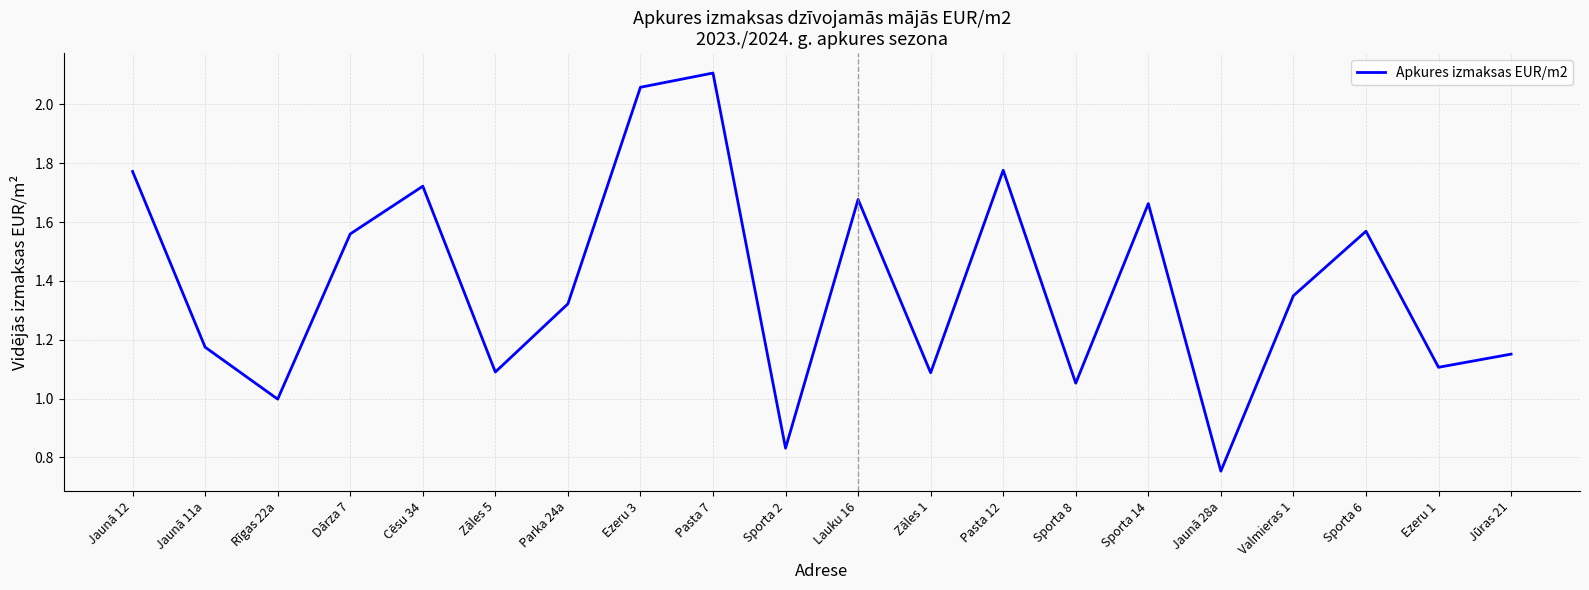

What is the difference between the maximum and minimum values?

1.4